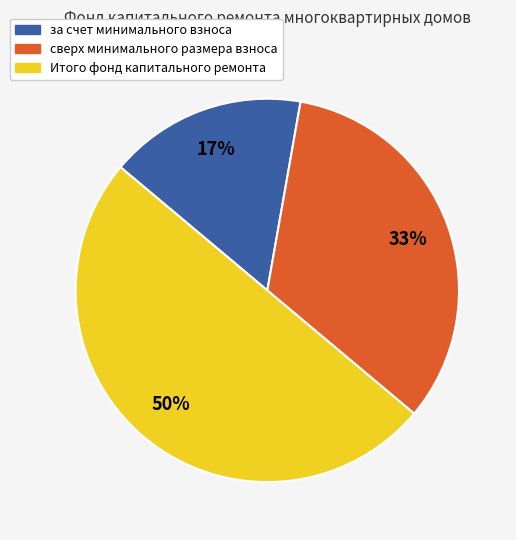

Which has a higher value, сверх минимального размера взноса or Итого фонд капитального ремонта?

Итого фонд капитального ремонта